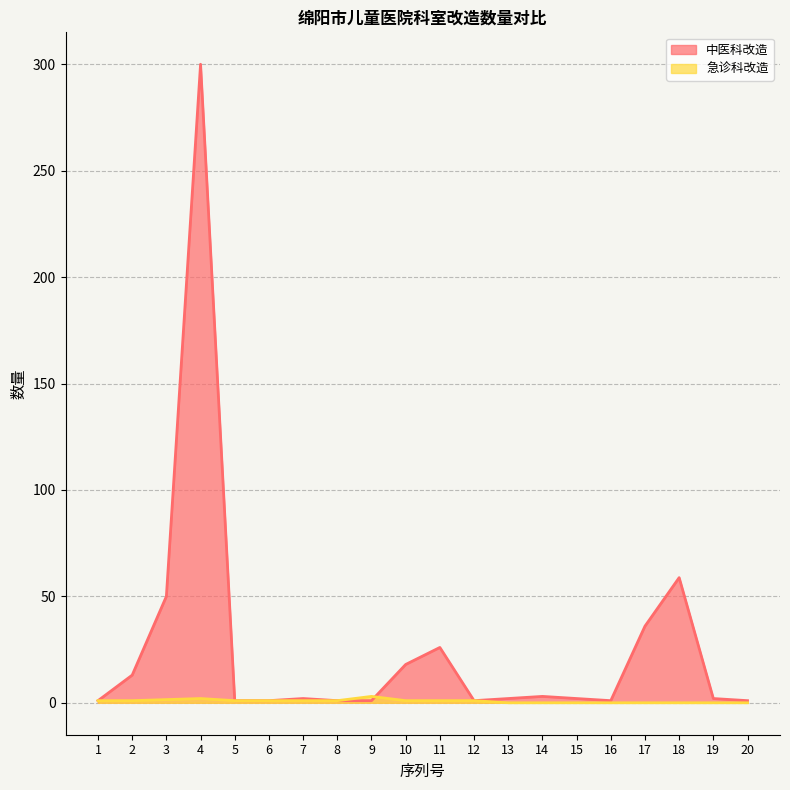

Where is 中医科改造 nearest to the value 150?

18